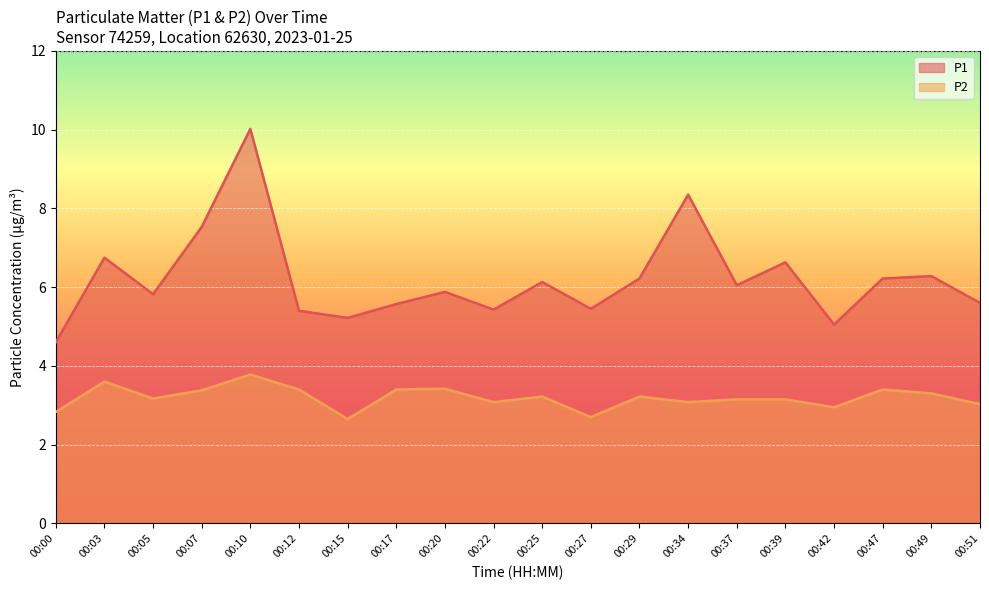

Is it true that P1 equals 11.0 at 00:03?

False